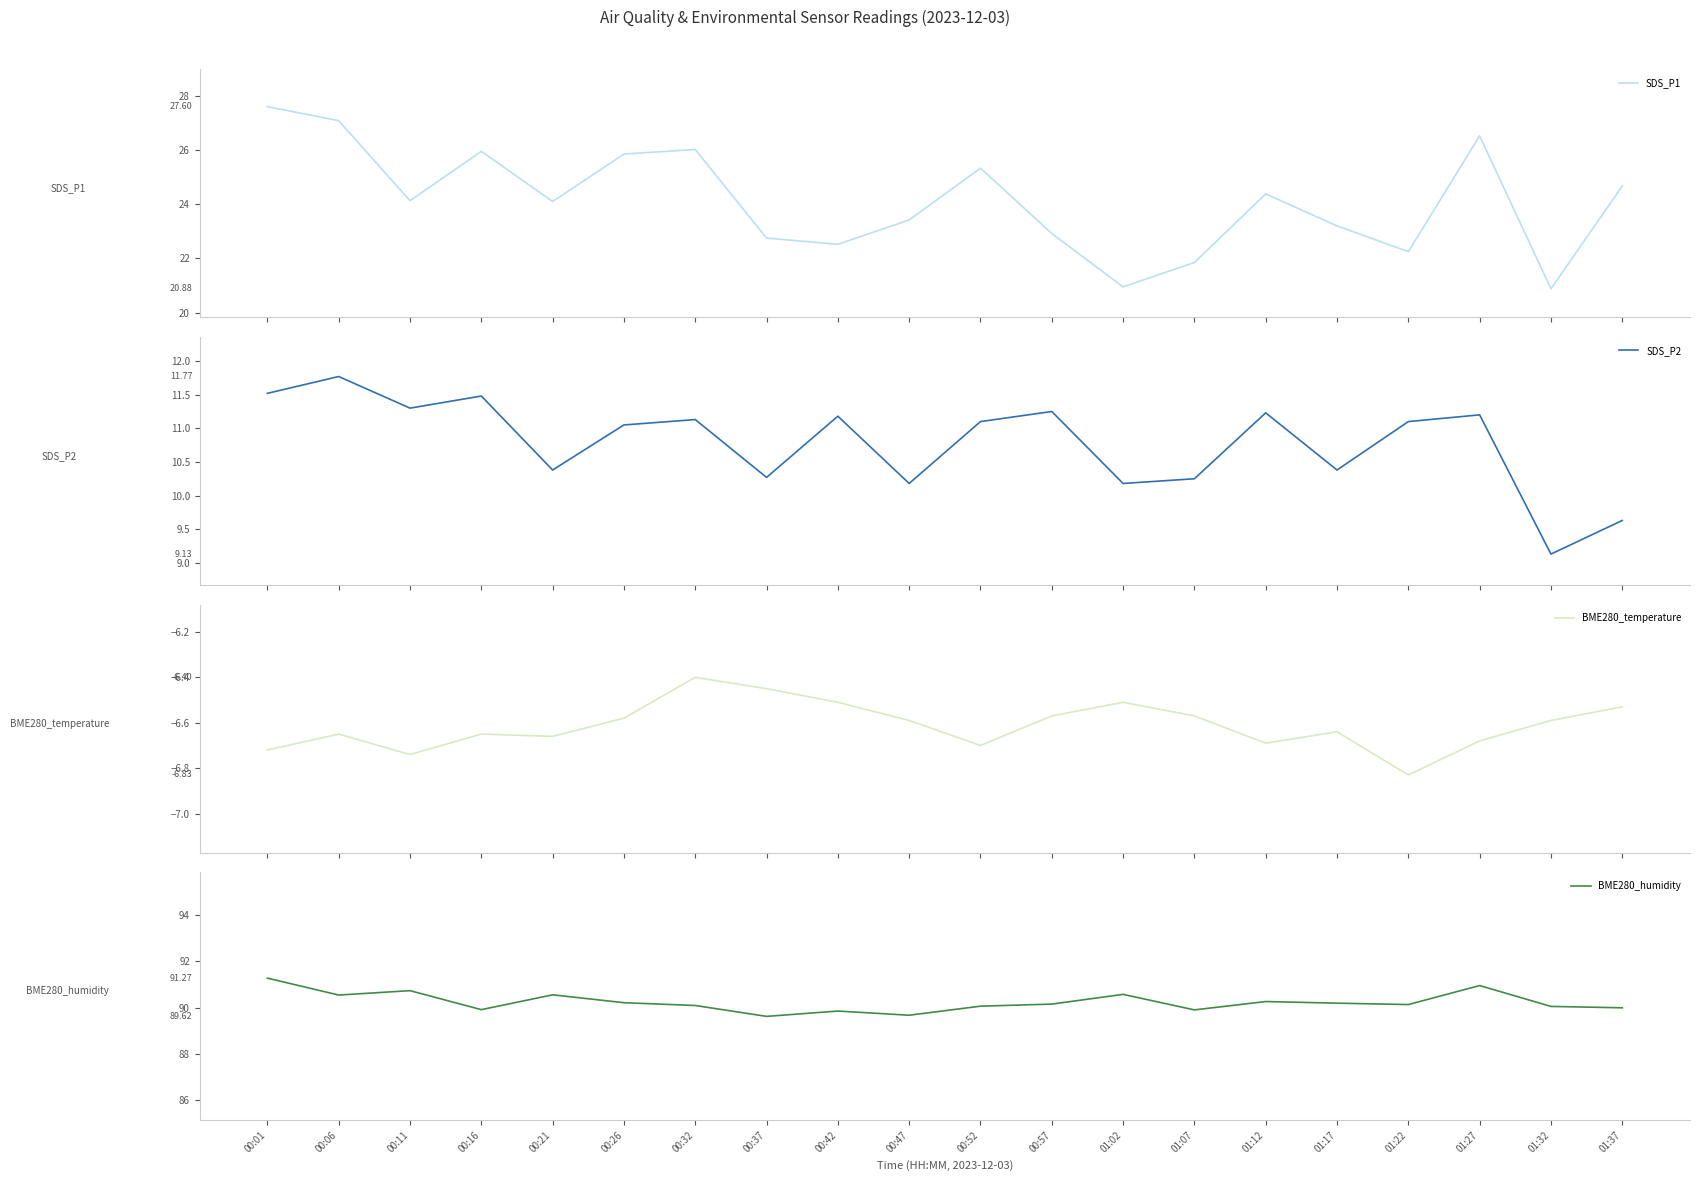

List the series in order of their peak value, highest first.

BME280_humidity, SDS_P1, SDS_P2, BME280_temperature